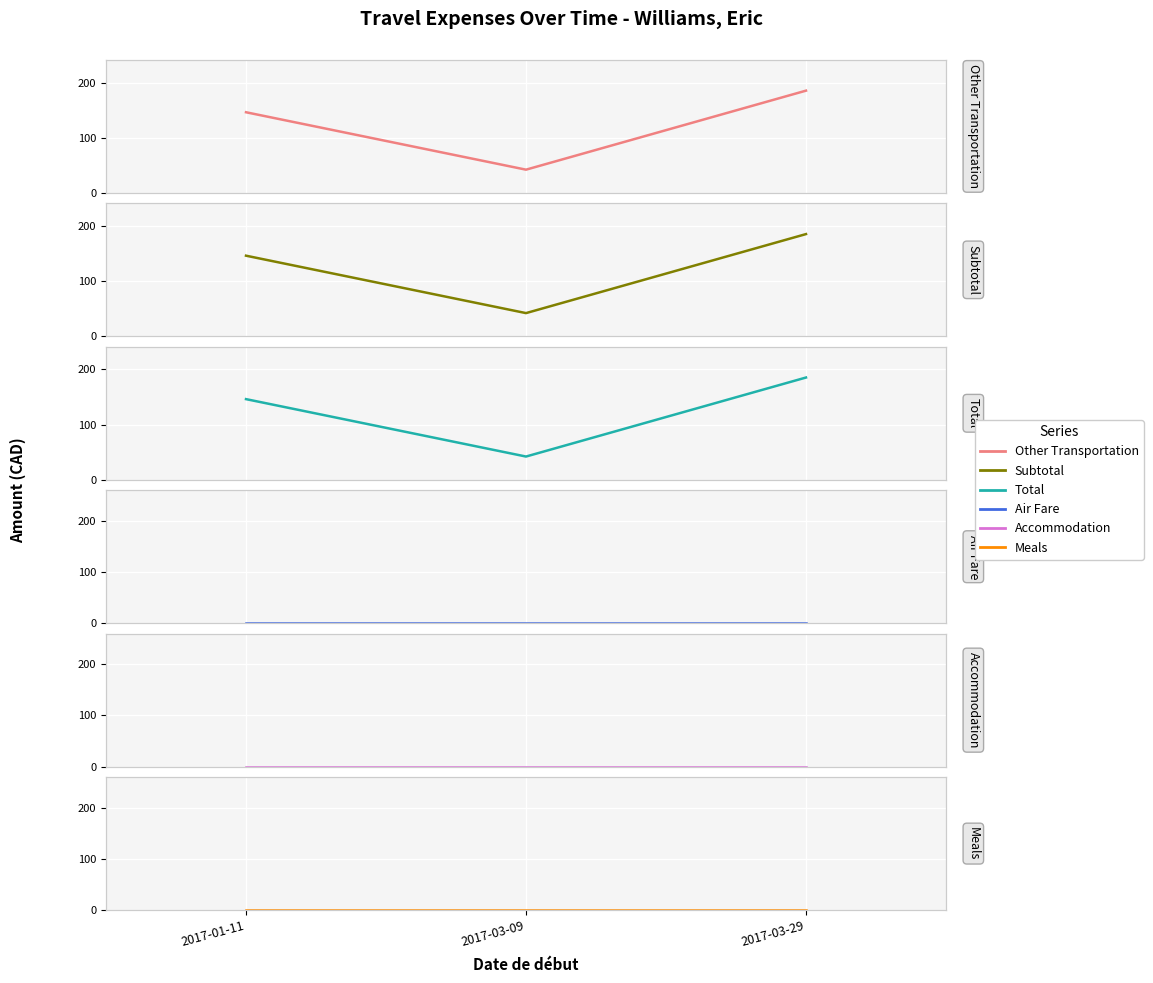

How many lines are shown in the chart?

6